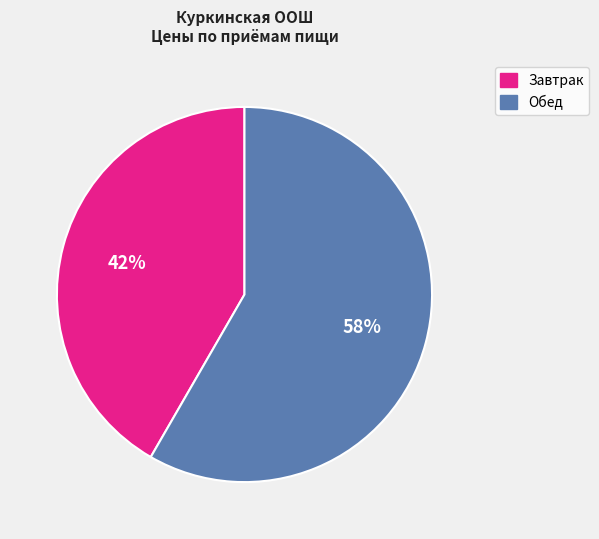

Is it true that Обед is 58% of the pie?

True